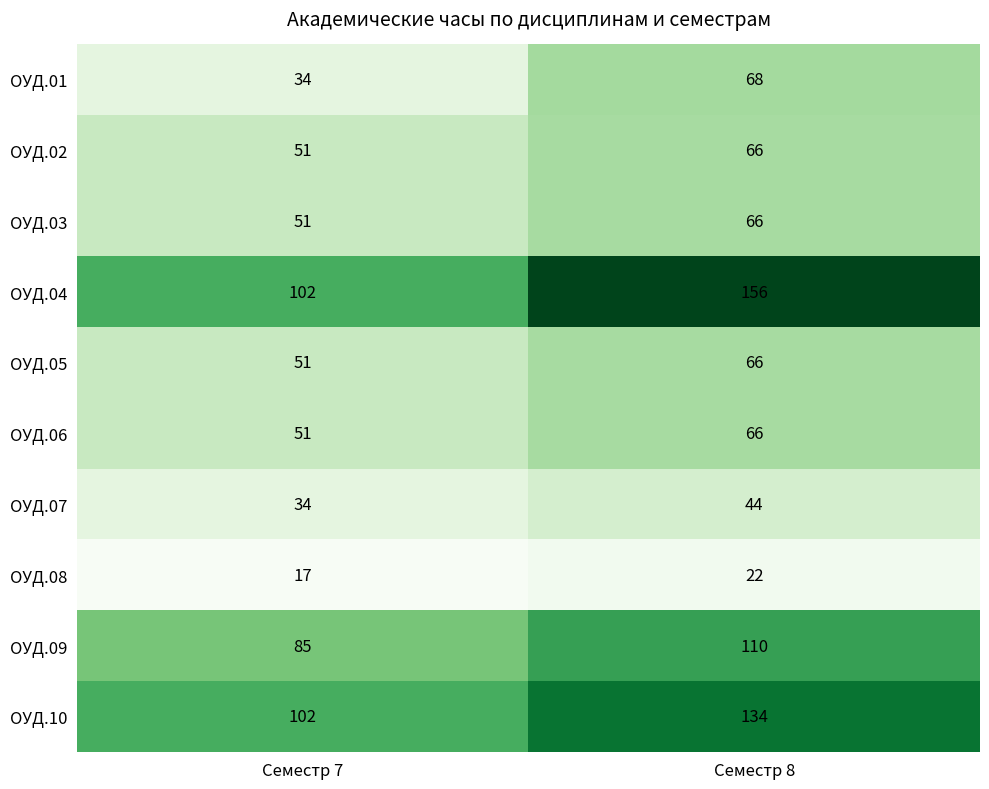

Is it true that ОУД.04 equals 141 at Семестр 7?

False